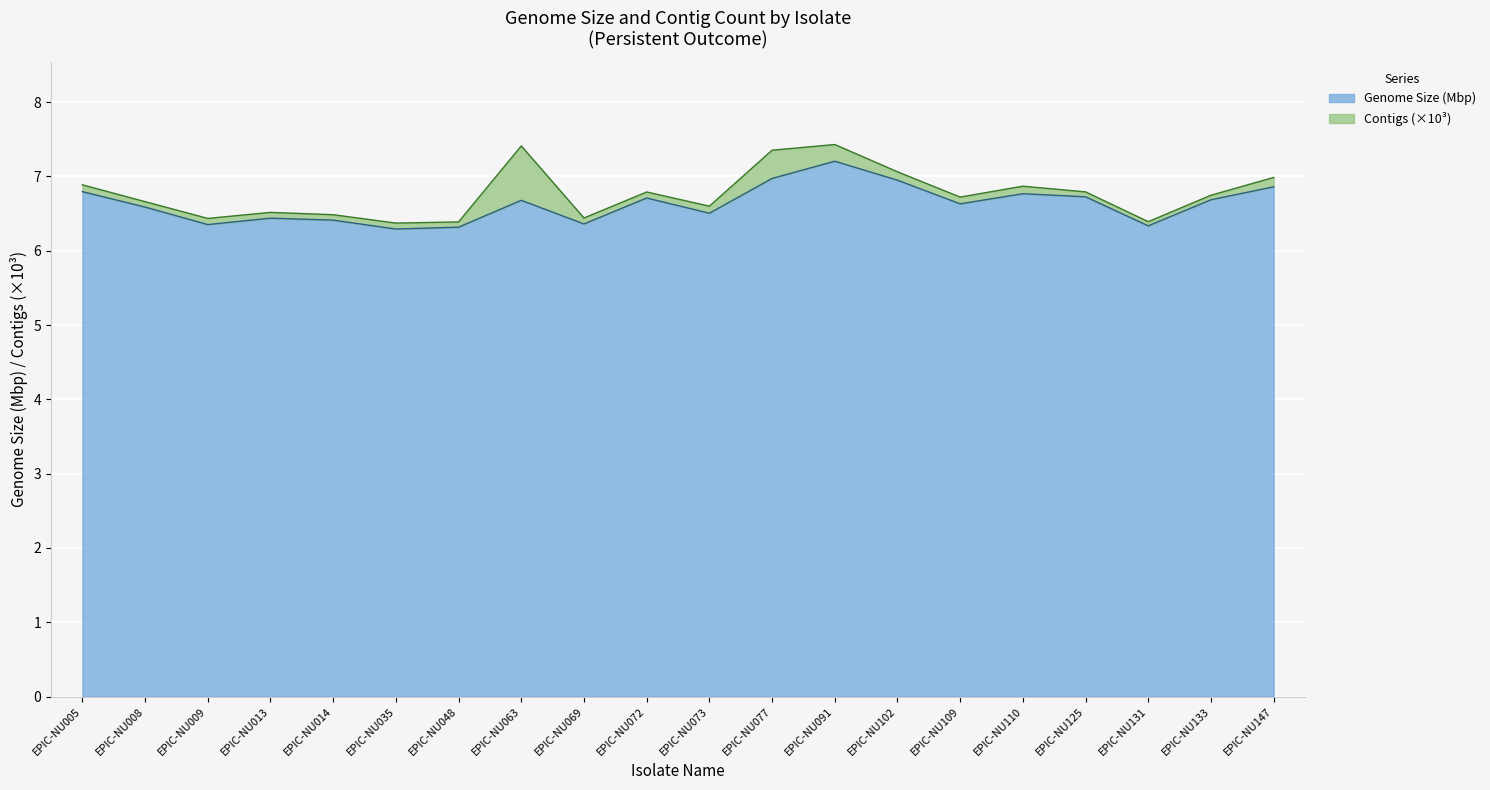

Does the chart display data point markers on the line(s)?

No